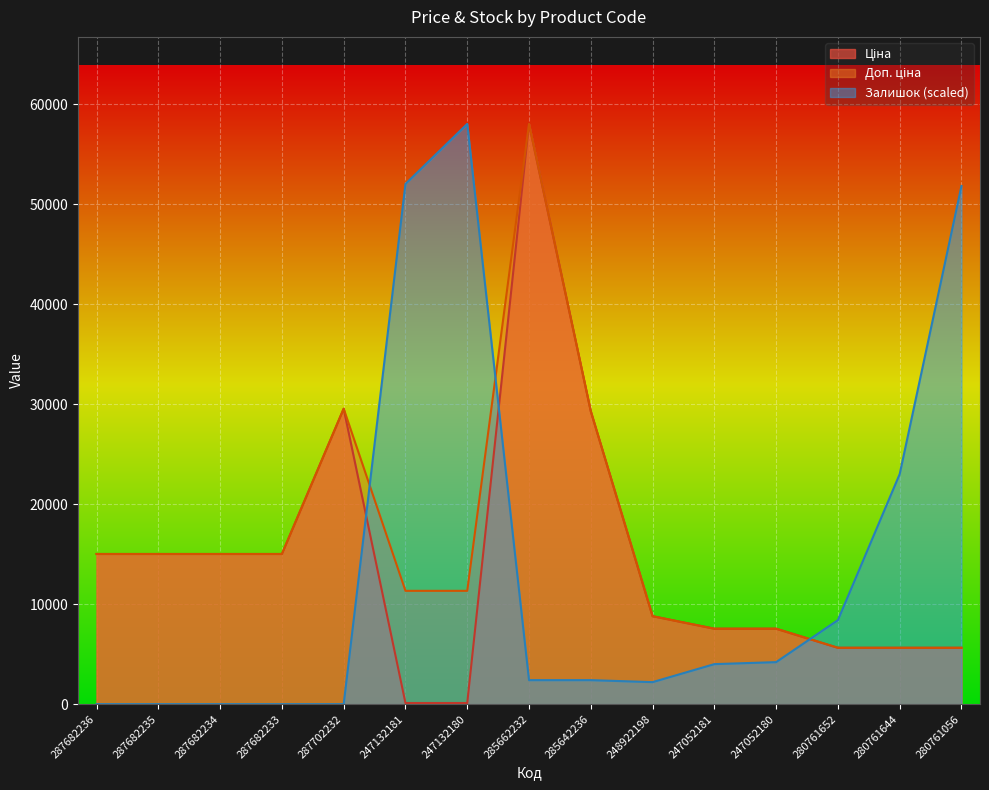

How many values in Залишок are above zero?

10